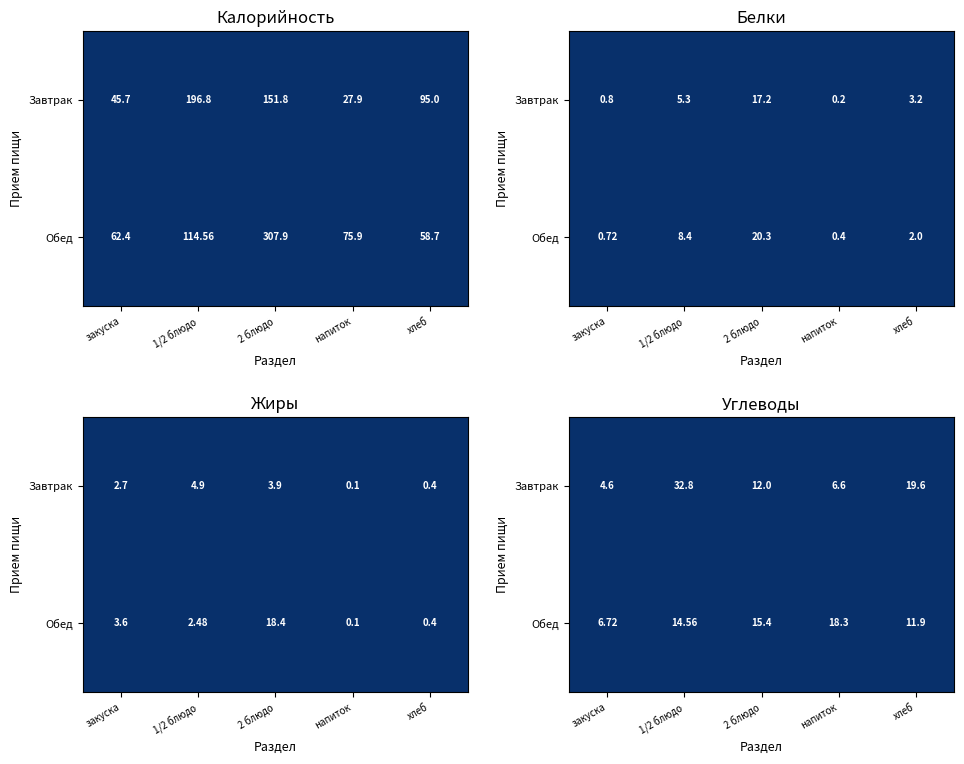

Is the value of Завтрак at 2 блюдо greater than the value of Обед at 1/2 блюдо?

Yes